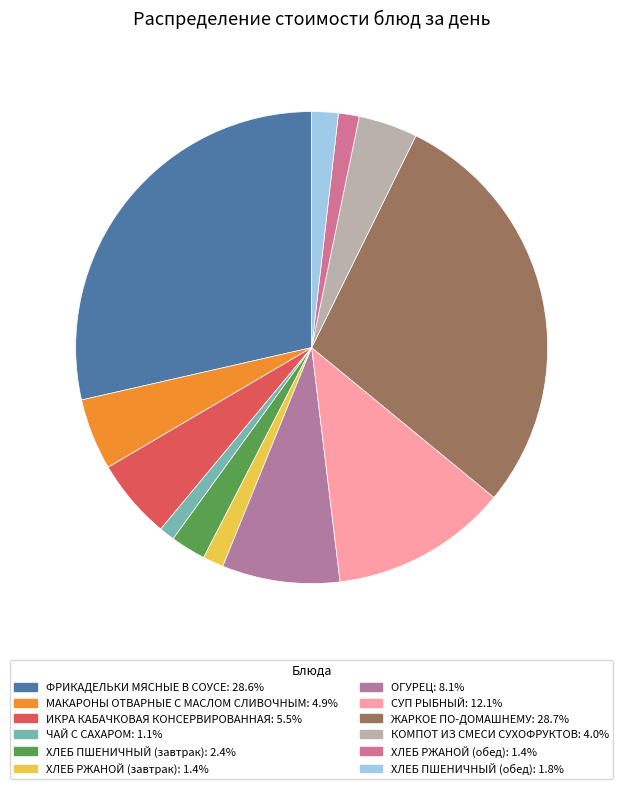

How many slices are in this pie chart?

12